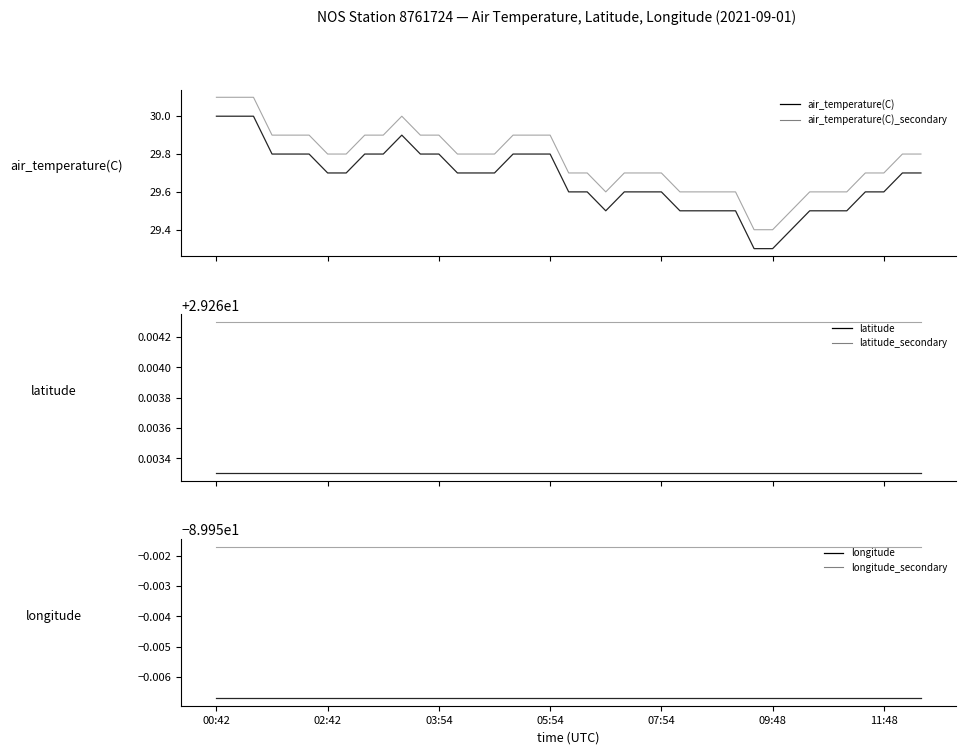

What is the value of the air_temperature(C) point at the 10th from the left?

29.8